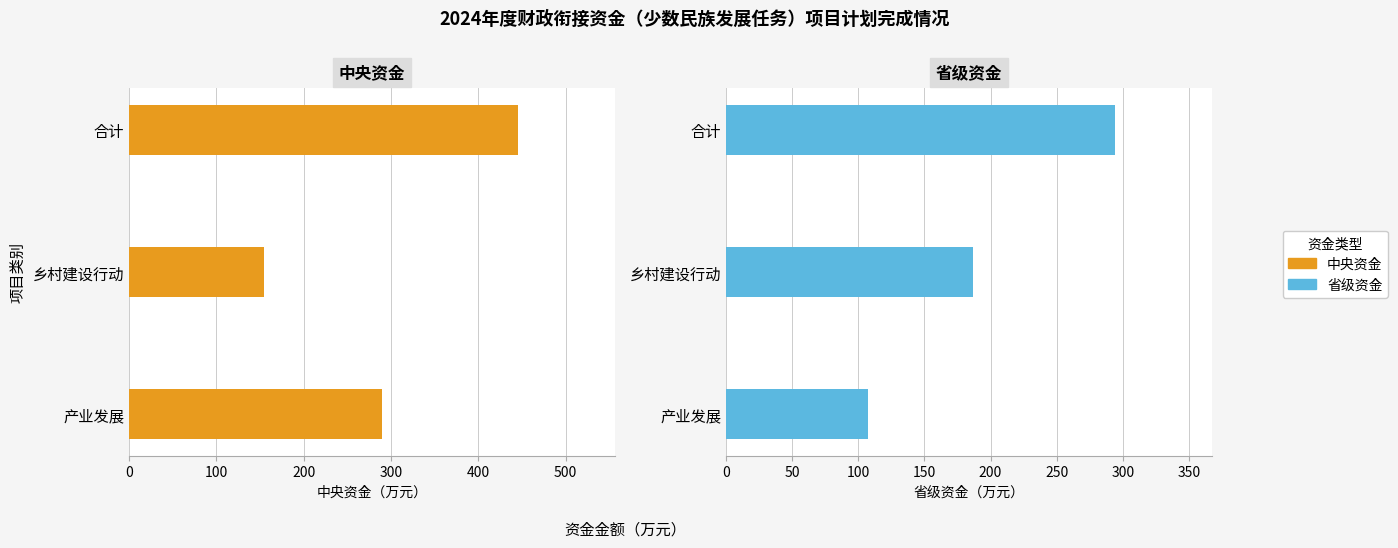

List the series in order of their overall mean, lowest first.

省级资金, 中央资金